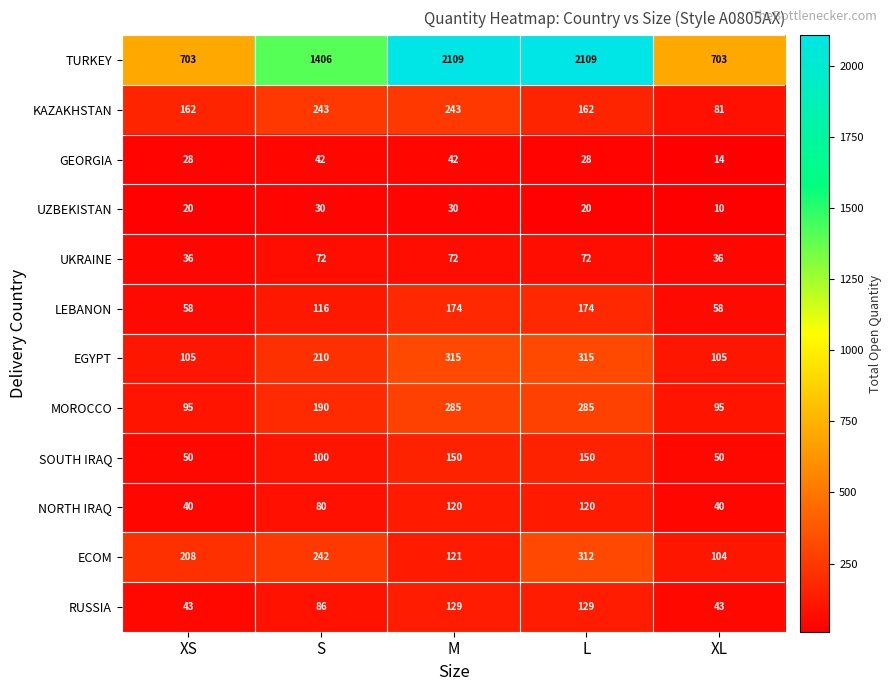

Rank the series at XS from highest to lowest value.

TURKEY, ECOM, KAZAKHSTAN, EGYPT, MOROCCO, LEBANON, SOUTH IRAQ, RUSSIA, NORTH IRAQ, UKRAINE, GEORGIA, UZBEKISTAN